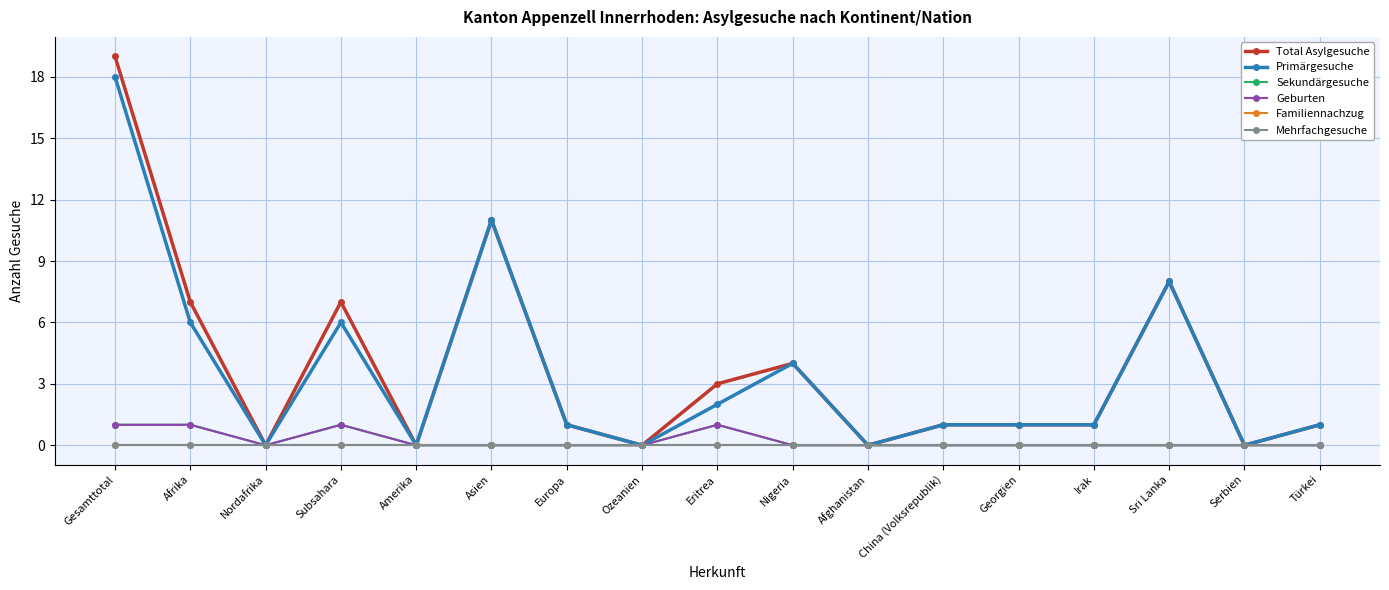

True or false: Sekundärgesuche has a value of 1 at Europa.

False